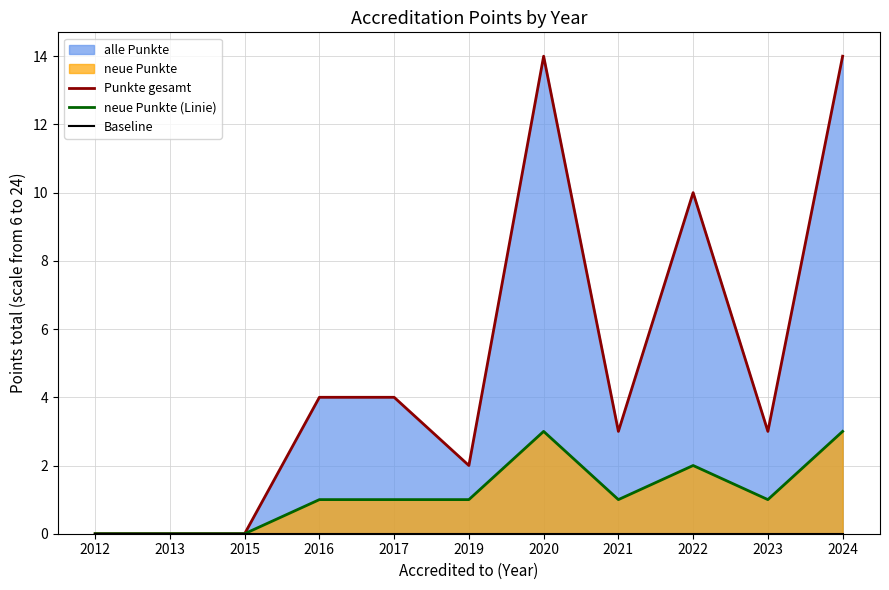

How many lines are shown in the chart?

3